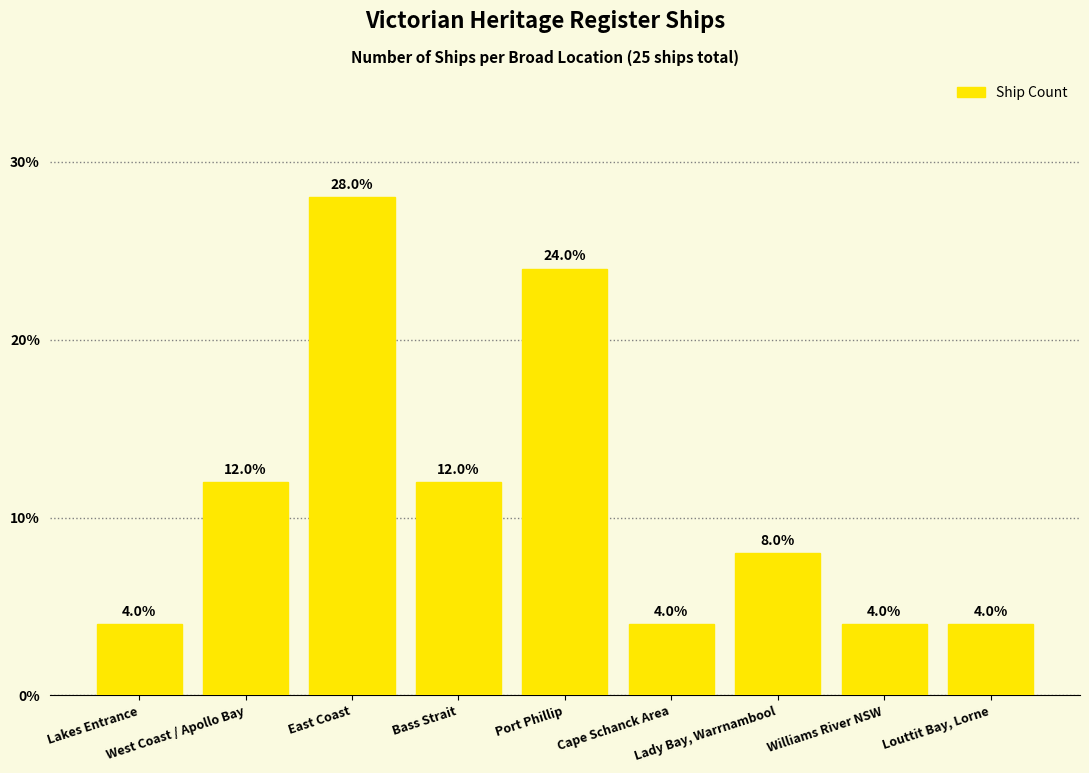

Reading left to right, list all the values displayed in this chart.

4.0	12.0	28.0	12.0	24.0	4.0	8.0	4.0	4.0